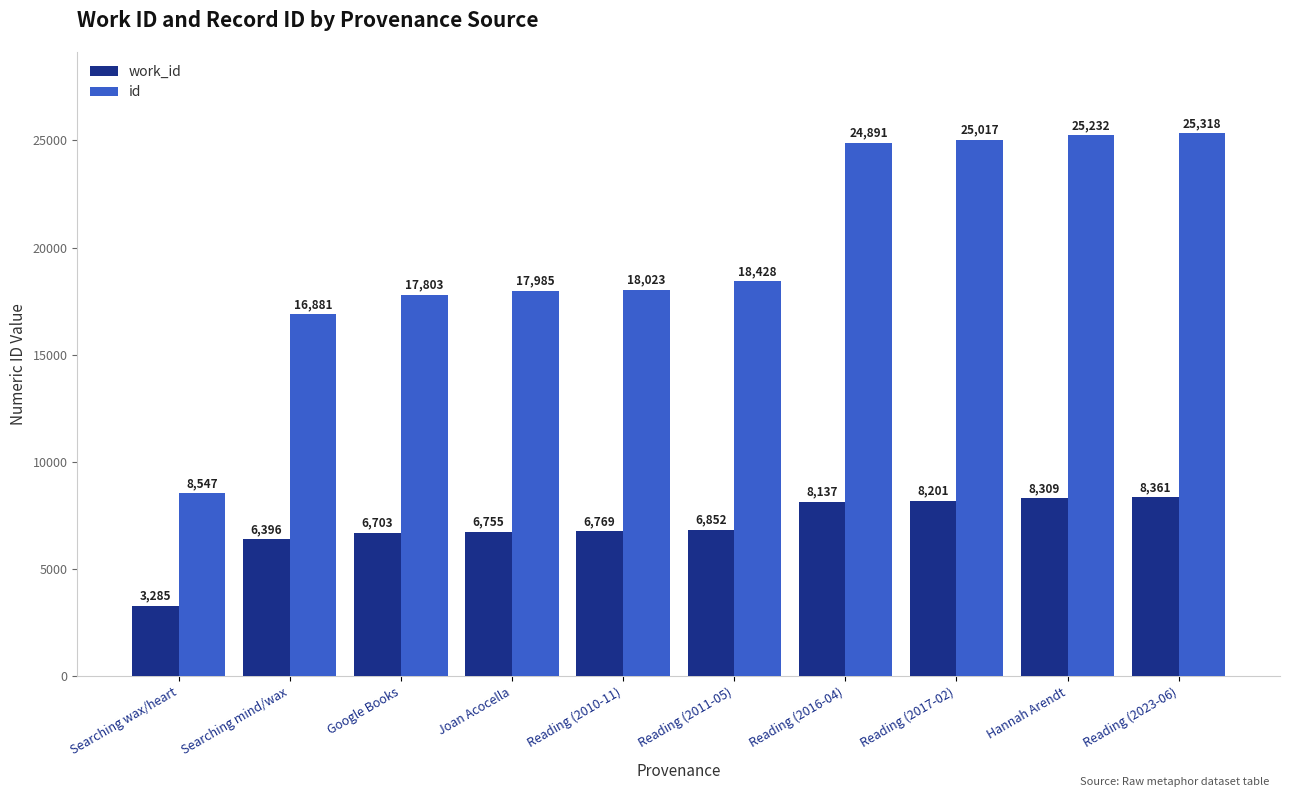

Which series has the largest range (max minus min)?

id